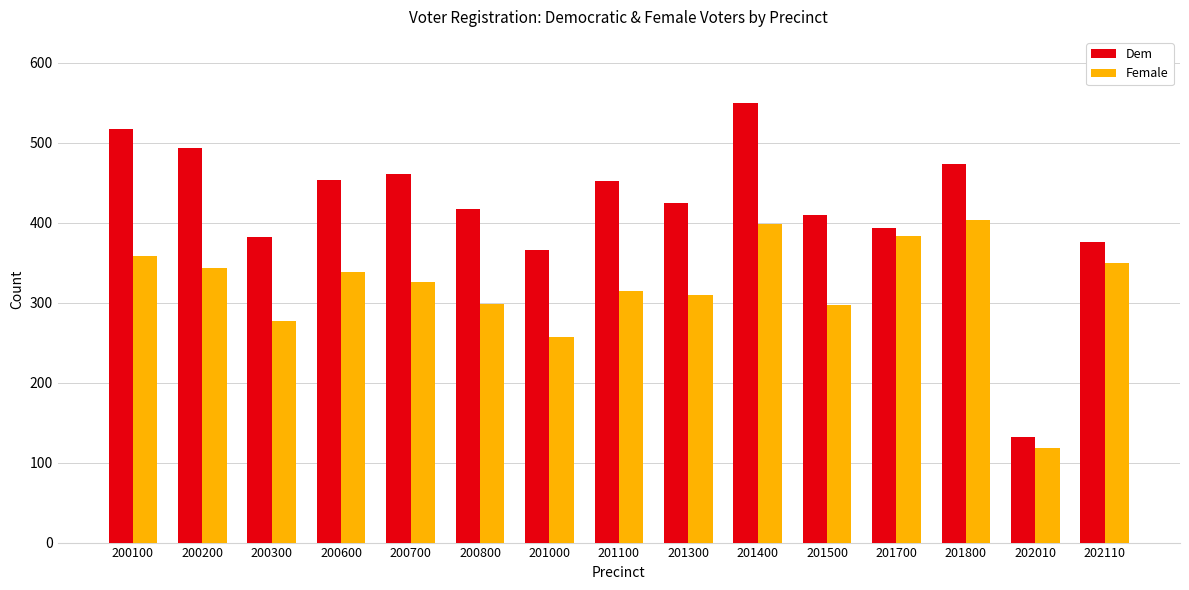

What is the sum of all Female values?

4776